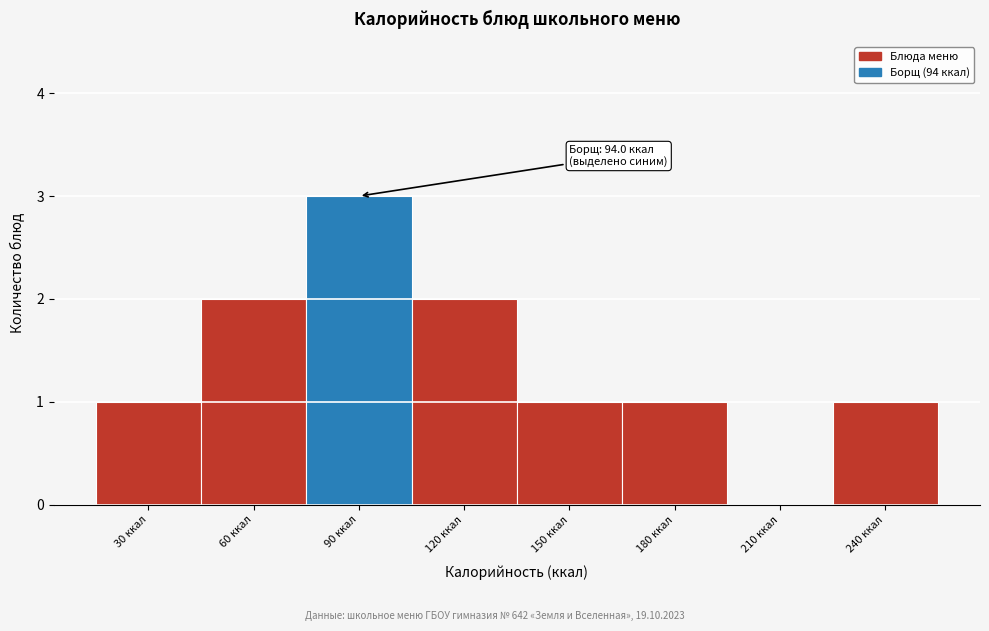

Reading left to right, transcribe all the data shown in this chart.

30 ккал=1	60 ккал=2	90 ккал=3	120 ккал=2	150 ккал=1	180 ккал=1	210 ккал=0	240 ккал=1